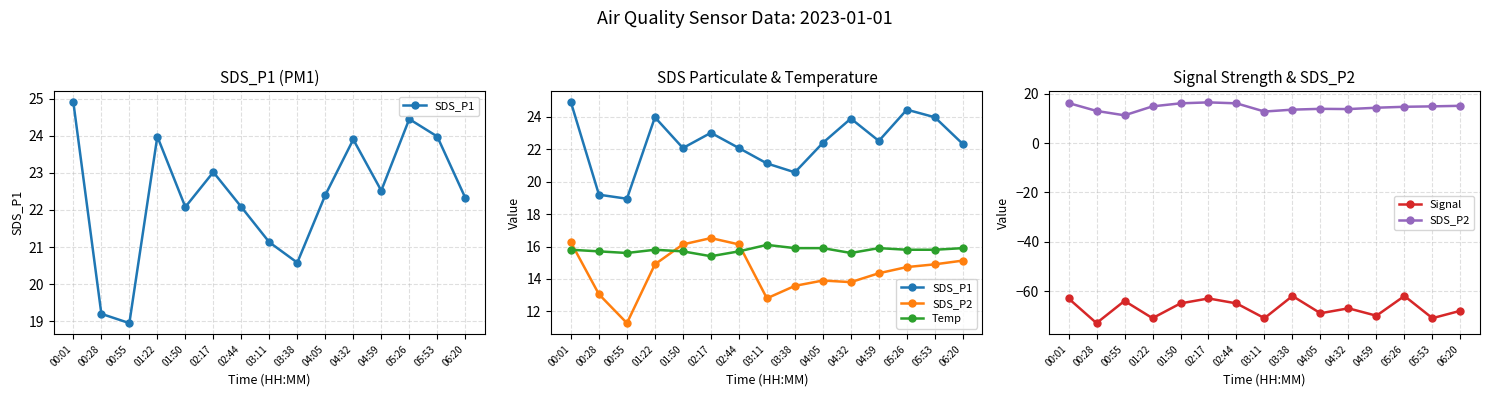

Rank the categories by Signal value from highest to lowest.

03:38, 05:26, 00:01, 02:17, 00:55, 01:50, 02:44, 04:32, 06:20, 04:05, 04:59, 01:22, 03:11, 05:53, 00:28